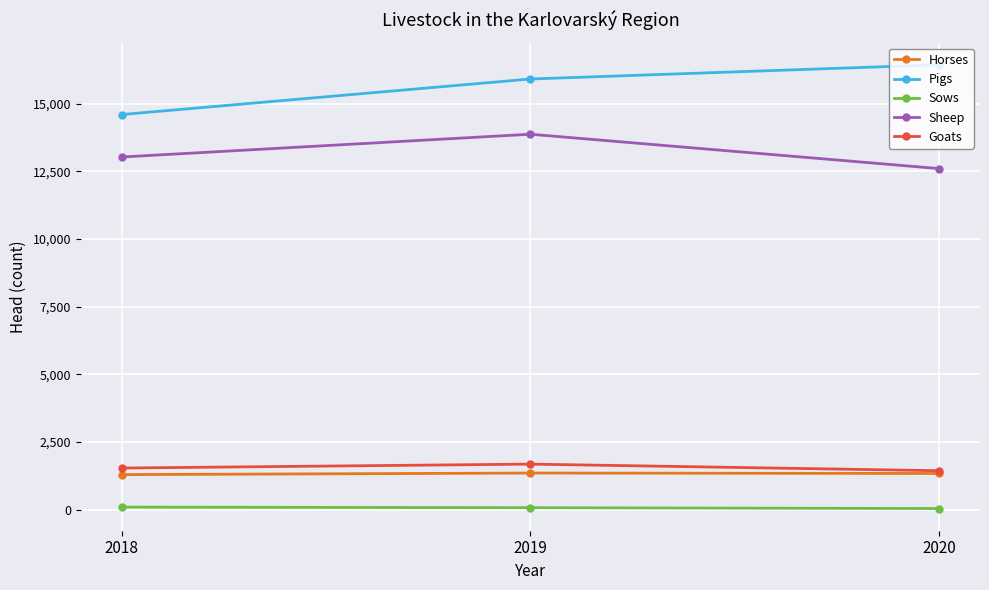

How many series are shown in this chart?

5